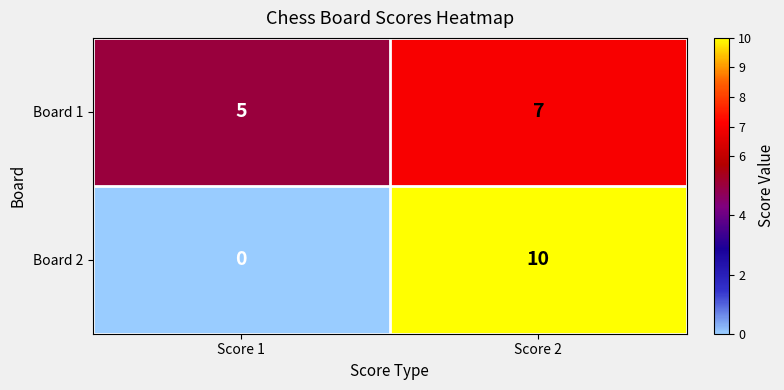

Which series has the largest total across all categories?

Board 1